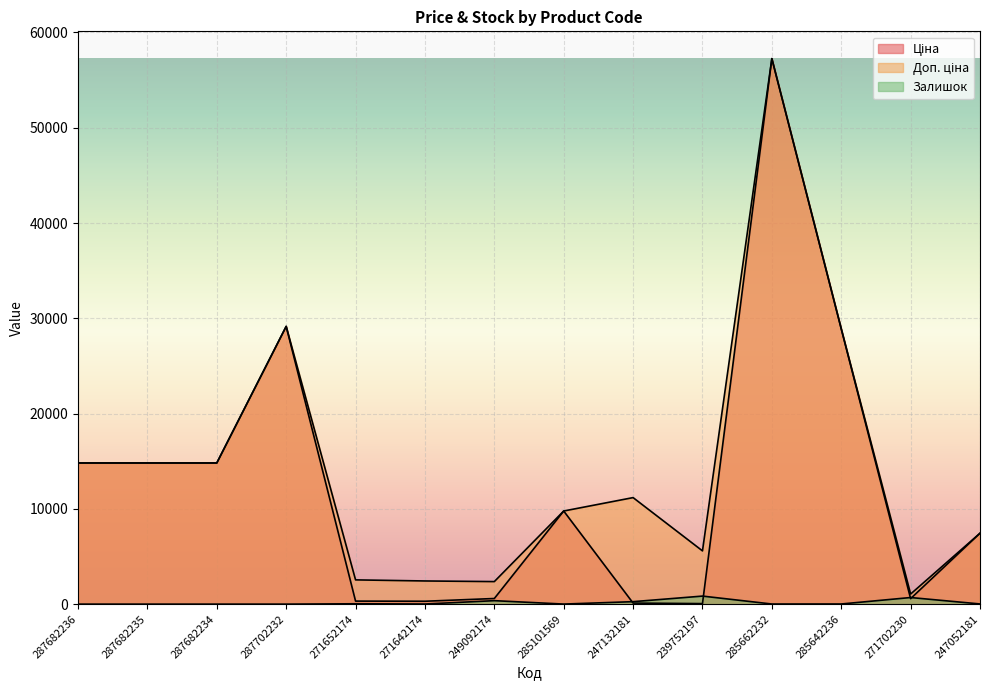

Reading right to left, what are all the values shown in this chart?

Ціна: 247052181=7444.6	271702230=578.1	285642236=28901.7	285662232=57258.0	239752197=55.9	247132181=111.8	285101569=9775.5	249092174=591.6	271642174=304.1	271652174=318.3	287702232=29152.3	287682234=14817.6	287682235=14817.6	287682236=14817.6
Доп. ціна: 247052181=7444.6	271702230=1060.0	285642236=28901.7	285662232=57258.0	239752197=5591.0	247132181=11182.0	285101569=9775.5	249092174=2366.5	271642174=2432.8	271652174=2546.4	287702232=29152.3	287682234=14817.6	287682235=14817.6	287682236=14817.6
Залишок: 247052181=20.0	271702230=694.0	285642236=16.0	285662232=13.0	239752197=845.0	247132181=260.0	285101569=7.0	249092174=365.0	271642174=14.0	271652174=38.0	287702232=0.0	287682234=0.0	287682235=0.0	287682236=0.0